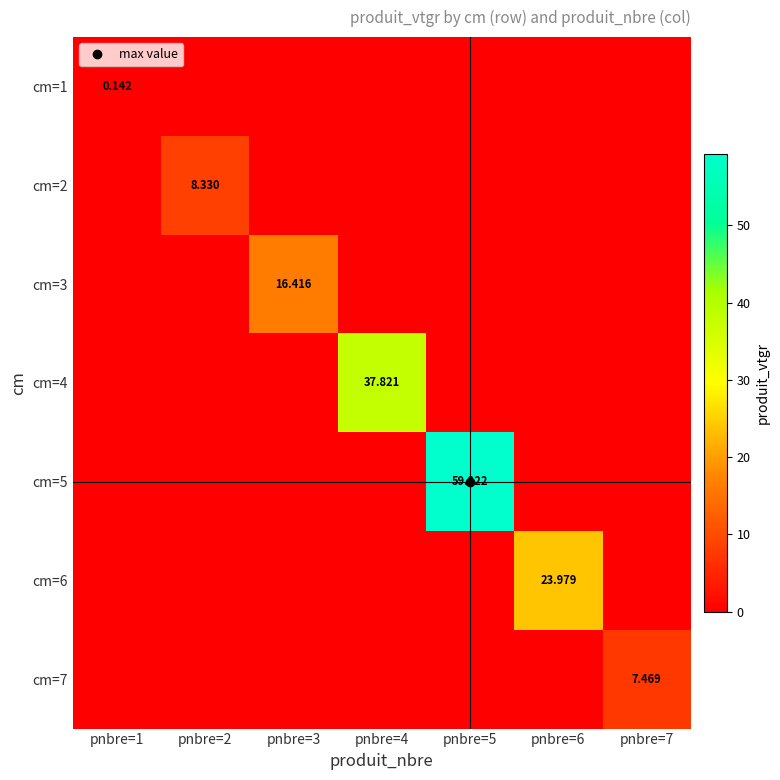

The value of cm=7 at pnbre=2 is 0.0. True or false?

True